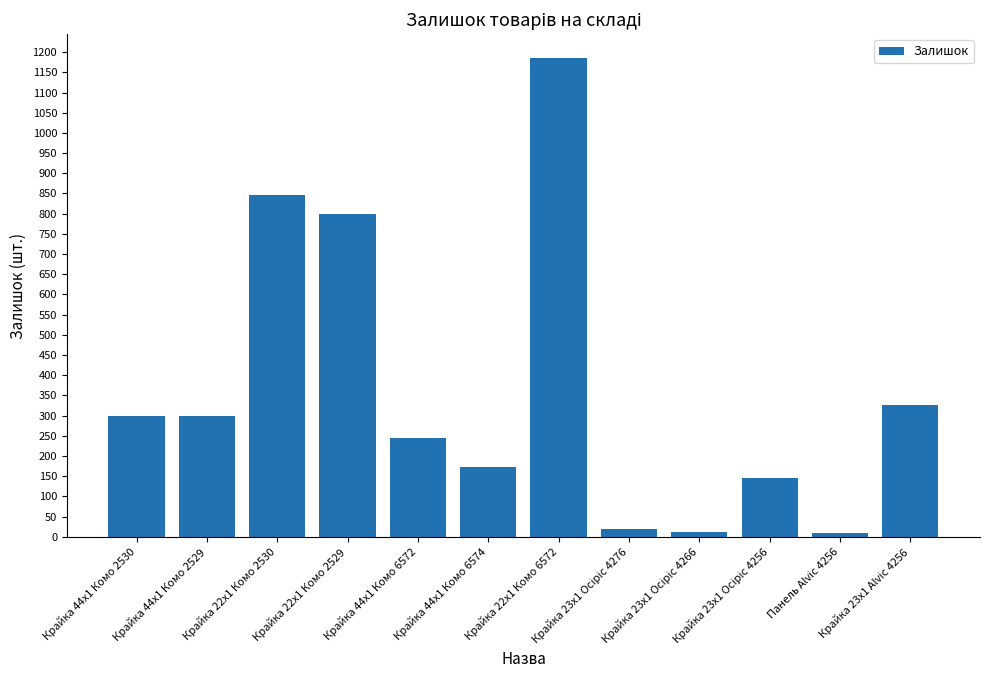

Which has a higher value, Крайка 23x1 Alvic 4256 or Крайка 22x1 Комо 2530?

Крайка 22x1 Комо 2530